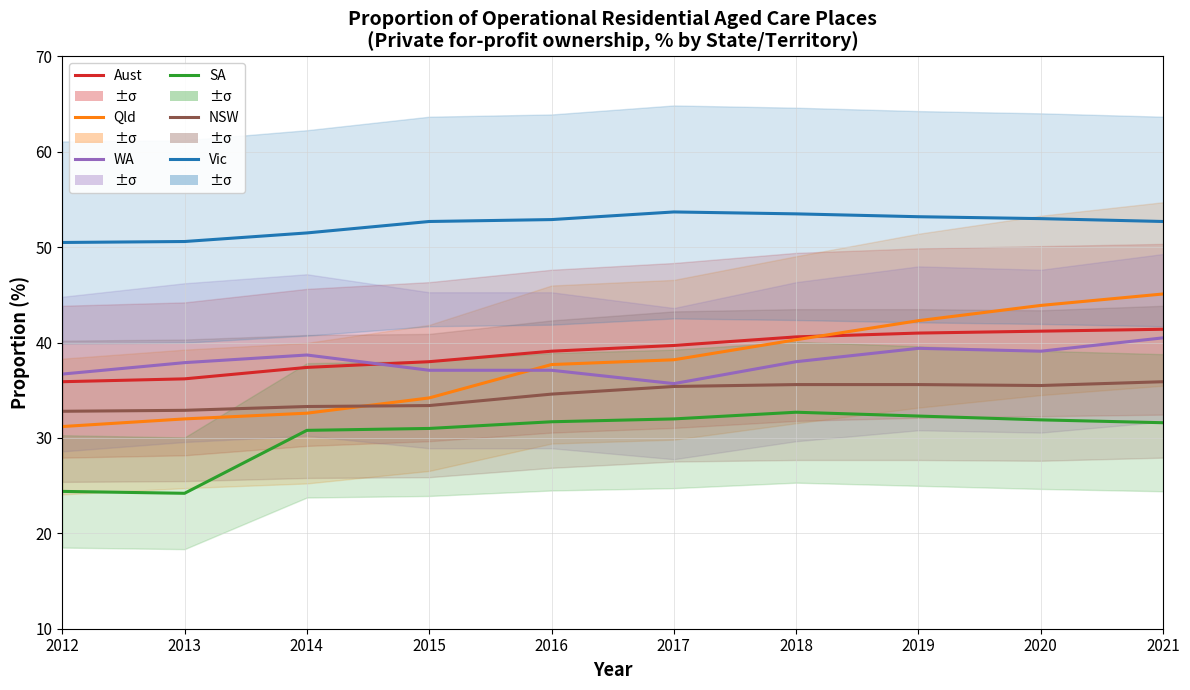

What is the spread (max minus min) of values at 2016?

21.2